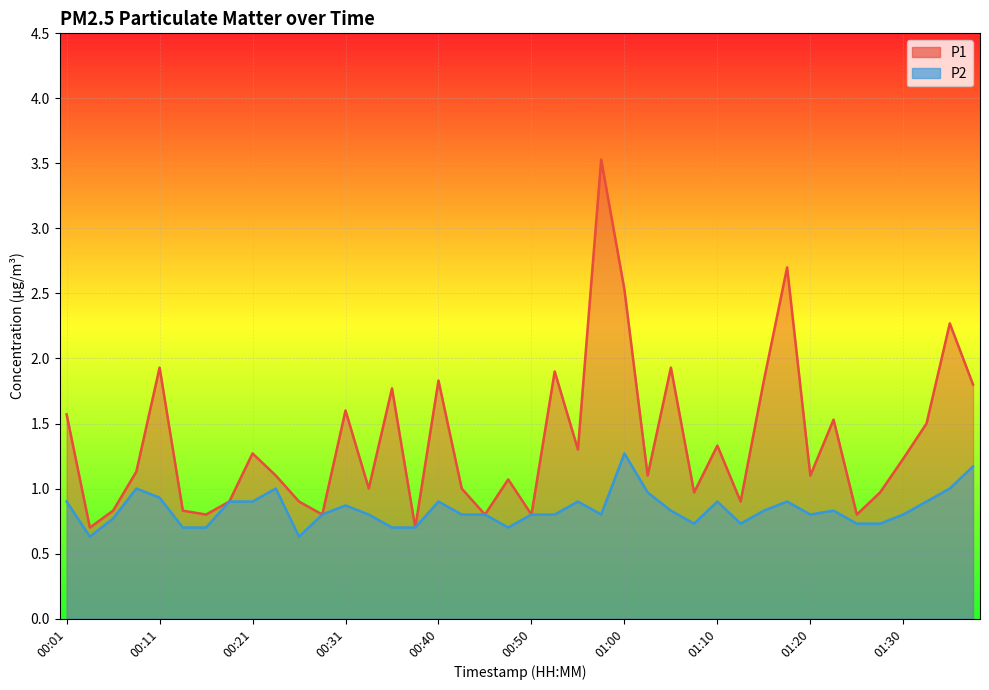

True or false: P2 and P1 cross at least once.

False